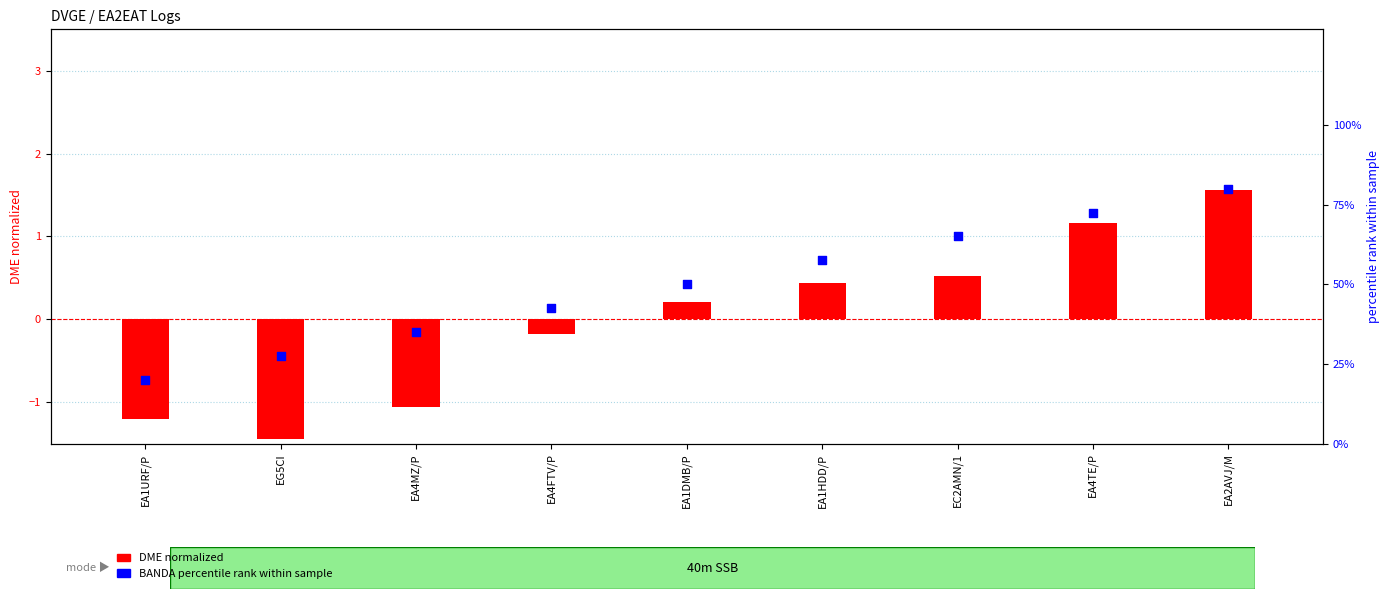

Which series contains the lowest Y value?

DME normalized